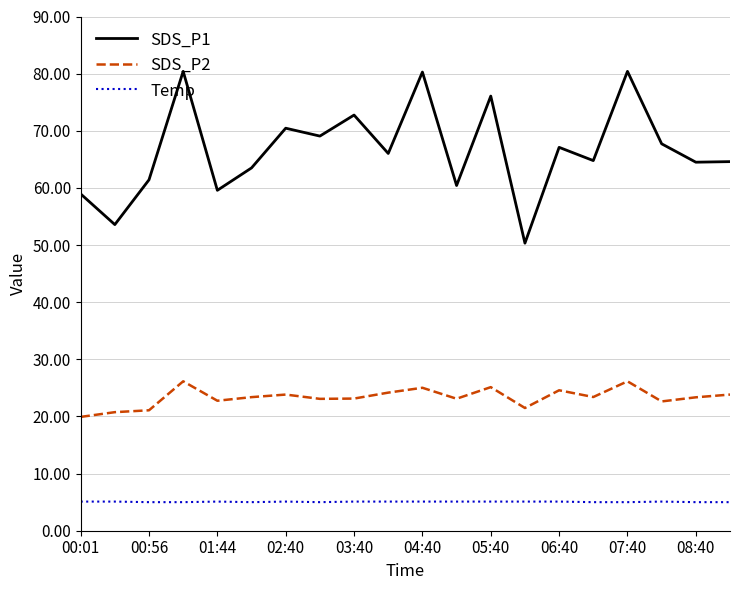

What is the minimum value for Temp?

5.0